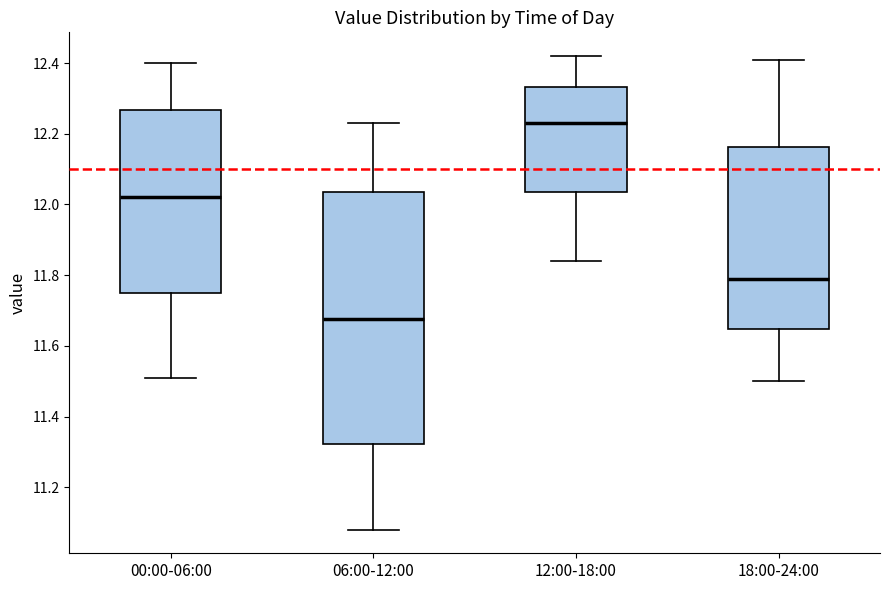

Reading left to right, read every box against the y-axis: the position of its median line, the range the box covers, and the ends of its whiskers. The values are not printed on the chart, so give them approximately, as read against the axis.

00:00-06:00: median 12.02, box 11.76 to 12.26, whiskers 11.52 to 12.40
06:00-12:00: median 11.68, box 11.32 to 12.04, whiskers 11.08 to 12.24
12:00-18:00: median 12.24, box 12.04 to 12.34, whiskers 11.84 to 12.42
18:00-24:00: median 11.80, box 11.64 to 12.16, whiskers 11.50 to 12.42